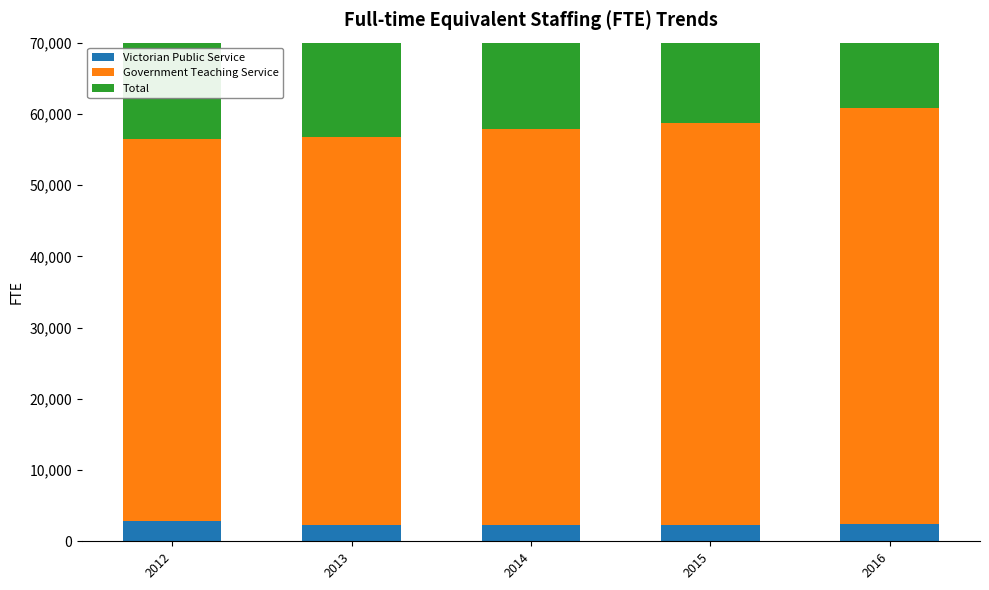

Which series has the largest total across all categories?

Total